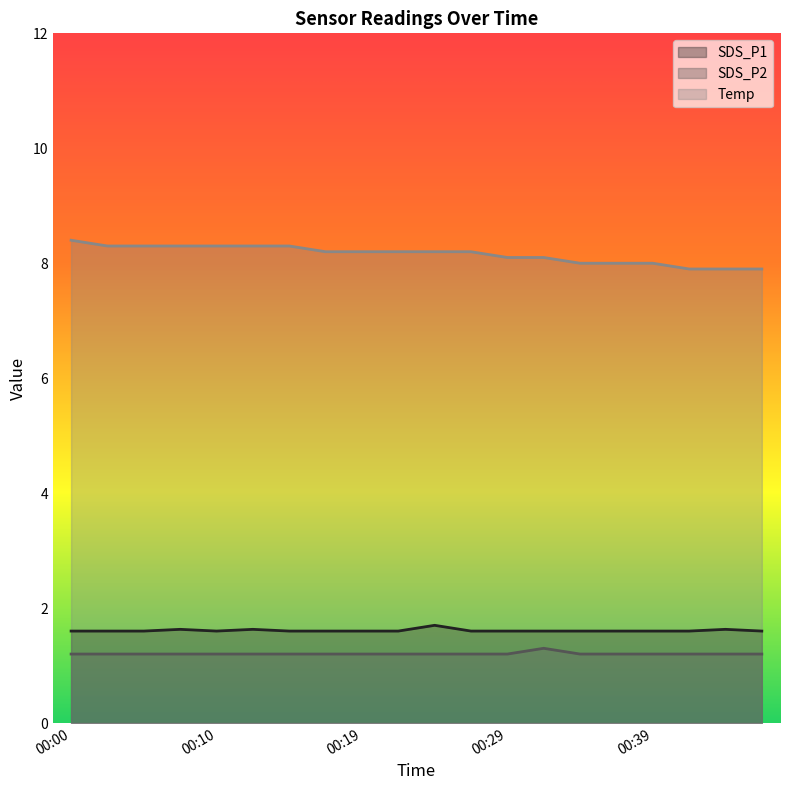

What is the sum of the Temp values at 00:22 and 00:39?

16.2